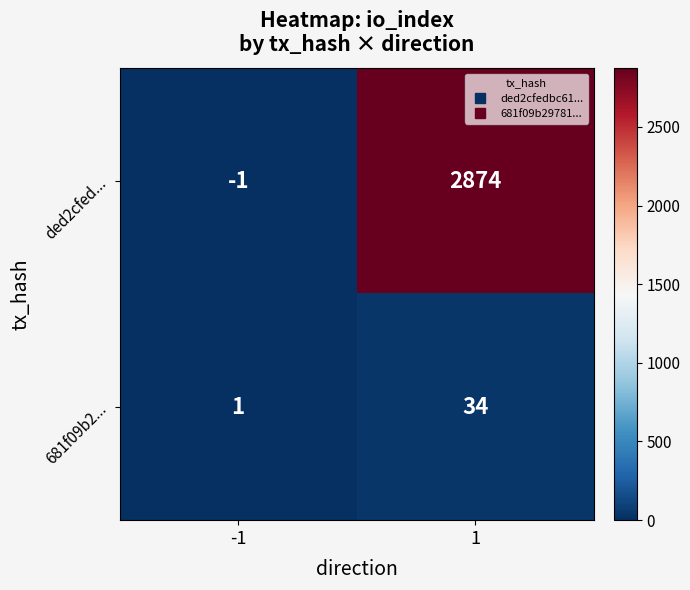

Count the number of data series in this chart.

2